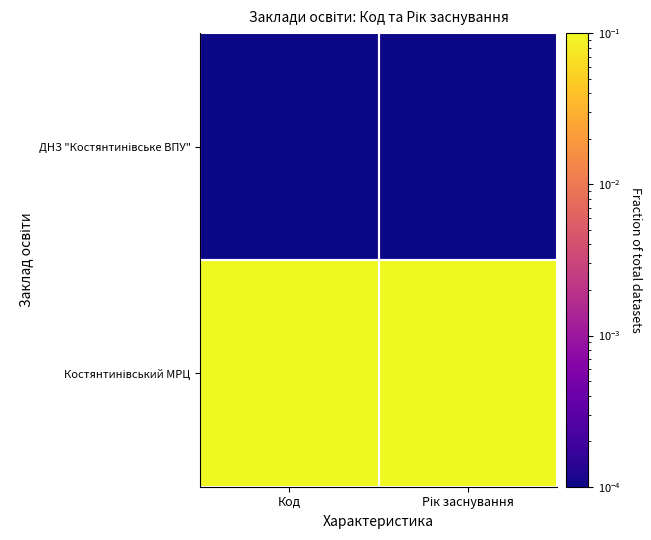

What is the total value across all series at Код?

0.1